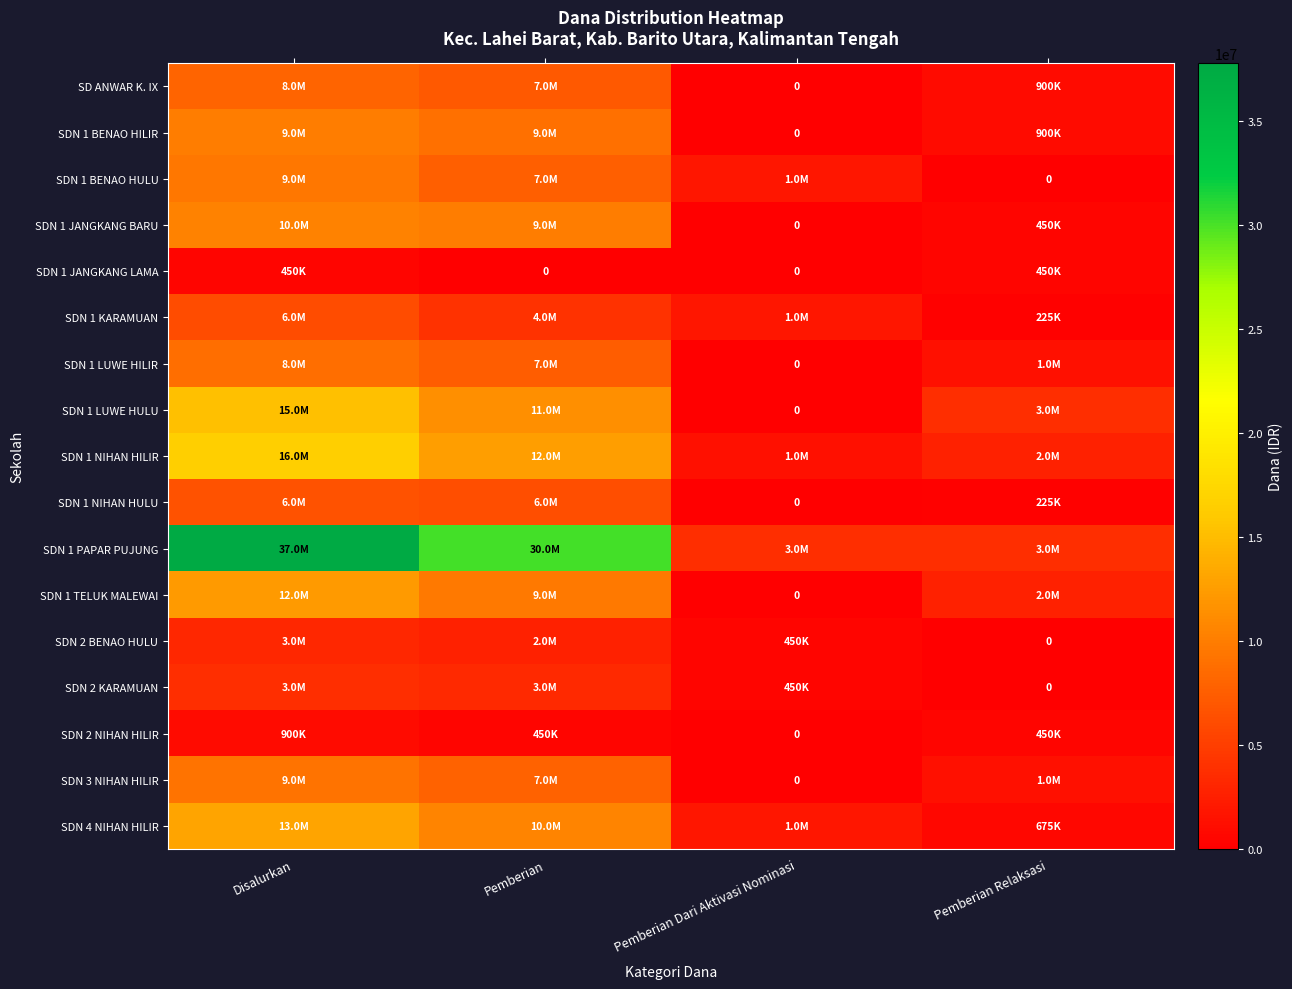

Between Pemberian and Disalurkan, which is larger?

Disalurkan